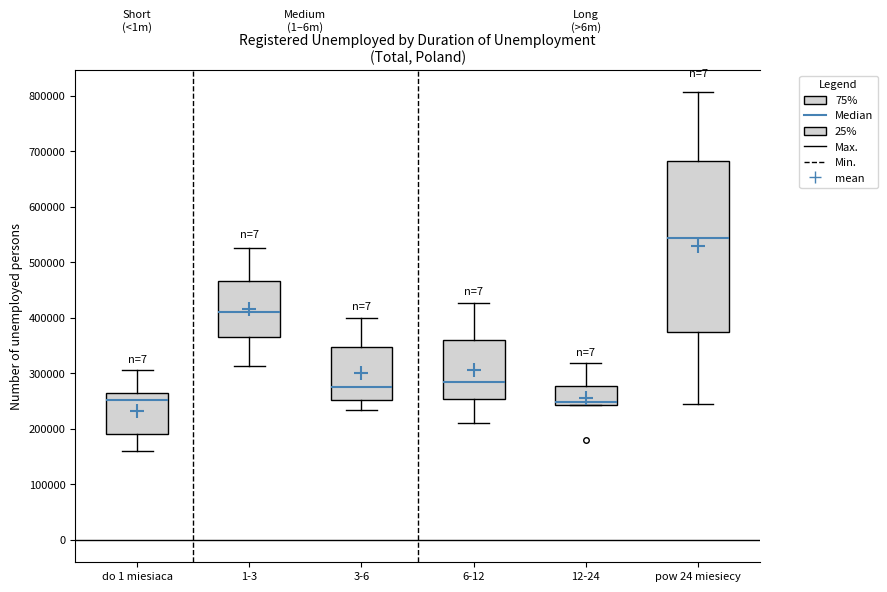

Reading left to right, transcribe this box plot: for each box, give where its median line is, the range the box spans, and where its two whiskers end, as read against the y-axis. The values are not printed on the chart, so give them approximately, as read against the axis.

do 1 miesiaca: median 250000, box 190000 to 270000, whiskers 160000 to 310000
1-3: median 410000, box 370000 to 470000, whiskers 310000 to 530000
3-6: median 280000, box 250000 to 350000, whiskers 230000 to 400000
6-12: median 280000, box 250000 to 360000, whiskers 210000 to 430000
12-24: median 250000, box 240000 to 280000, whiskers 240000 to 320000
pow 24 miesiecy: median 540000, box 370000 to 680000, whiskers 250000 to 810000